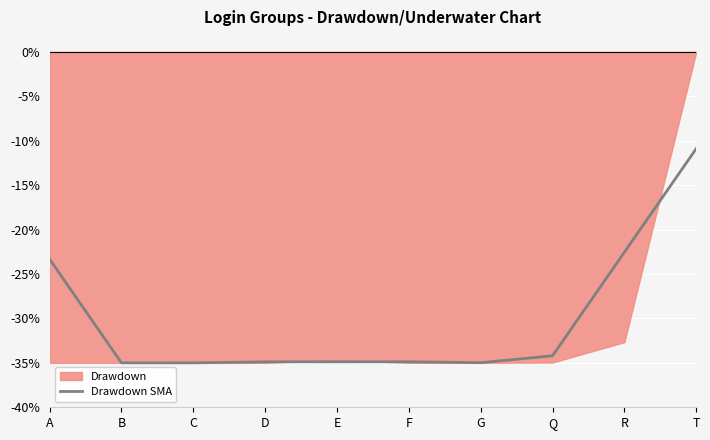

Reading right to left, what are all the values shown in this chart?

-10.9	-22.5	-34.2	-35.0	-34.9	-34.9	-34.9	-35.0	-35.0	-23.3